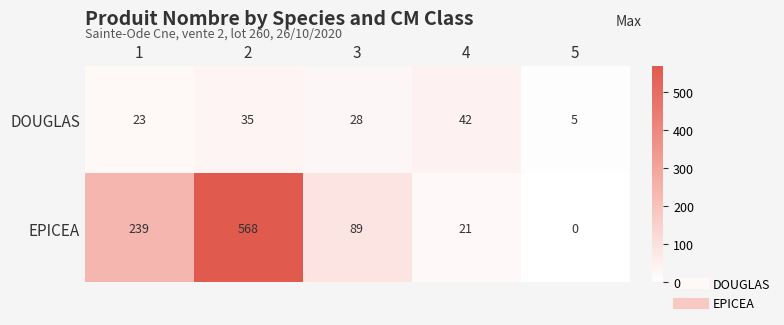

Is the value of EPICEA at 1 greater than the value of DOUGLAS at 4?

Yes